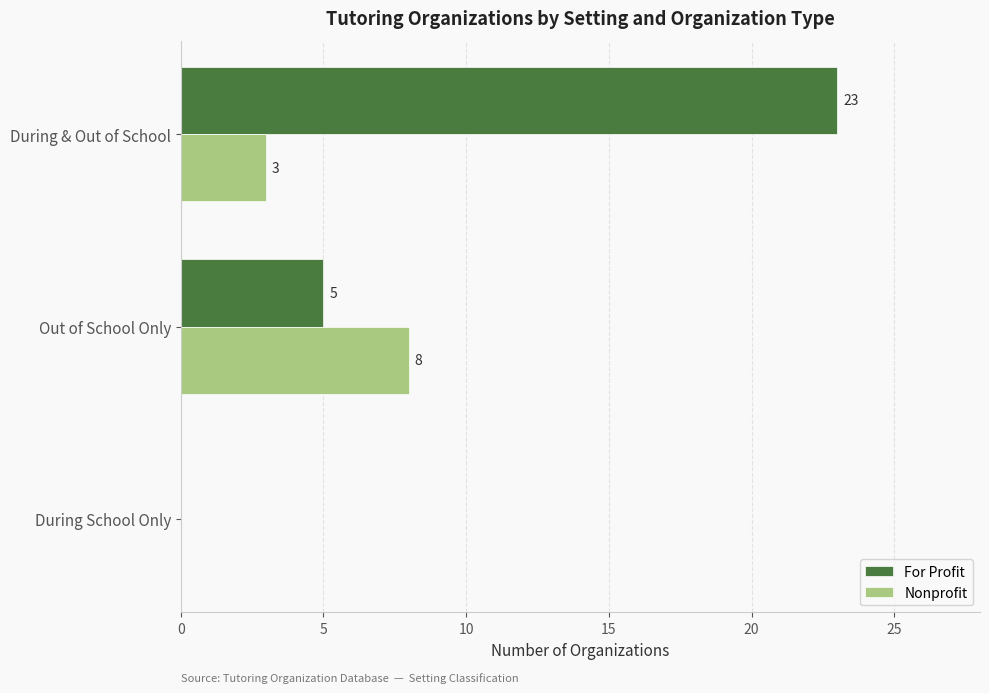

Is the value of Nonprofit at Out of School Only greater than the value of For Profit at Out of School Only?

Yes